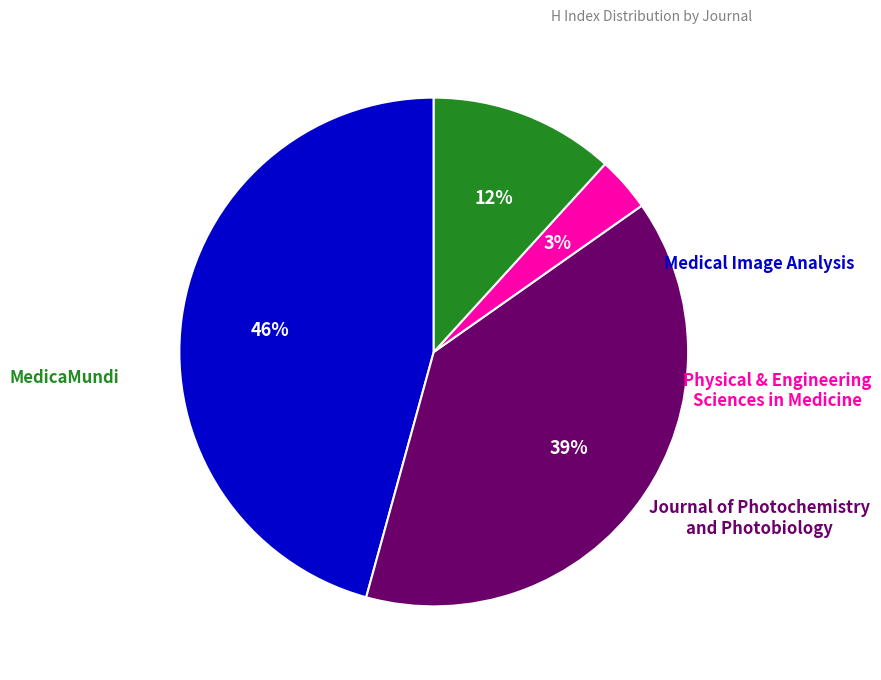

Does any single category account for the majority?

No